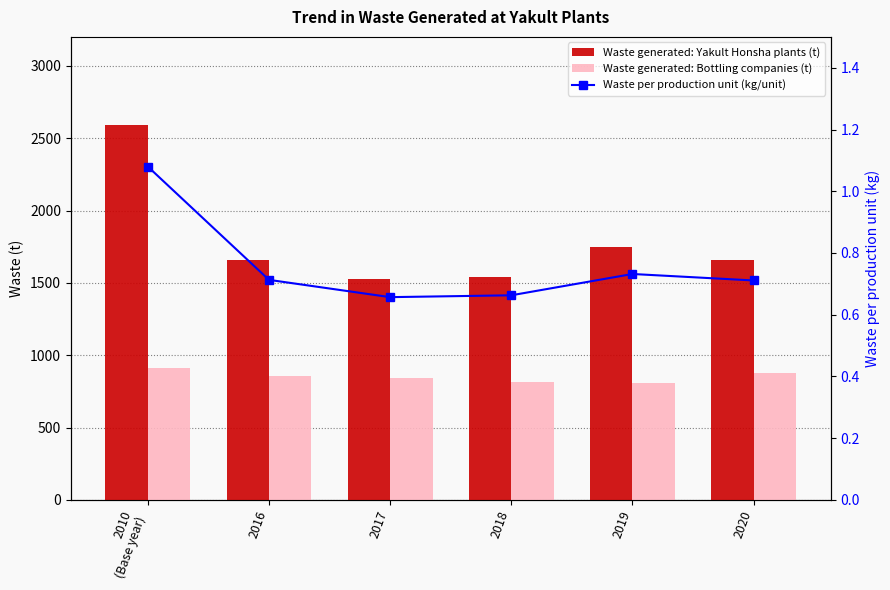

At which label is Waste per production unit (kg/unit) closest to 0?

2017